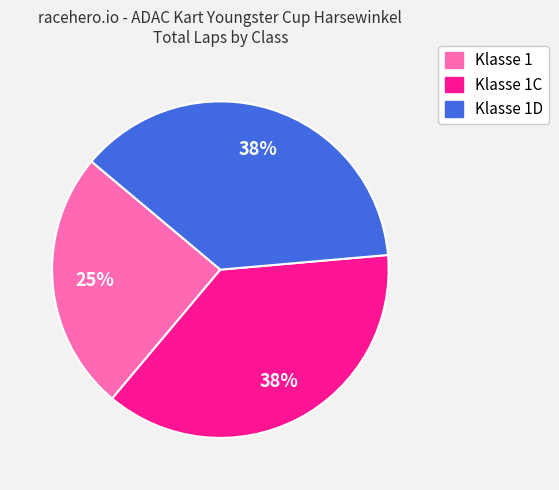

Is the sum of Klasse 1D and Klasse 1C greater than half?

Yes